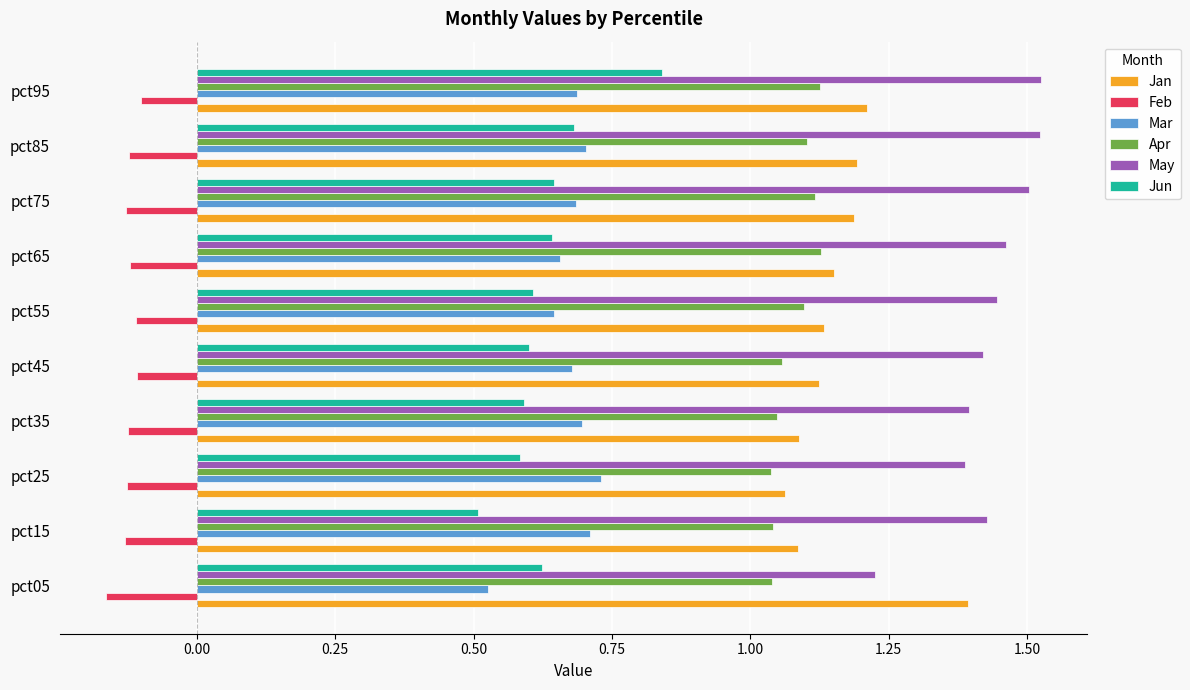

Count the Jan values in the range 1 to 2.

10